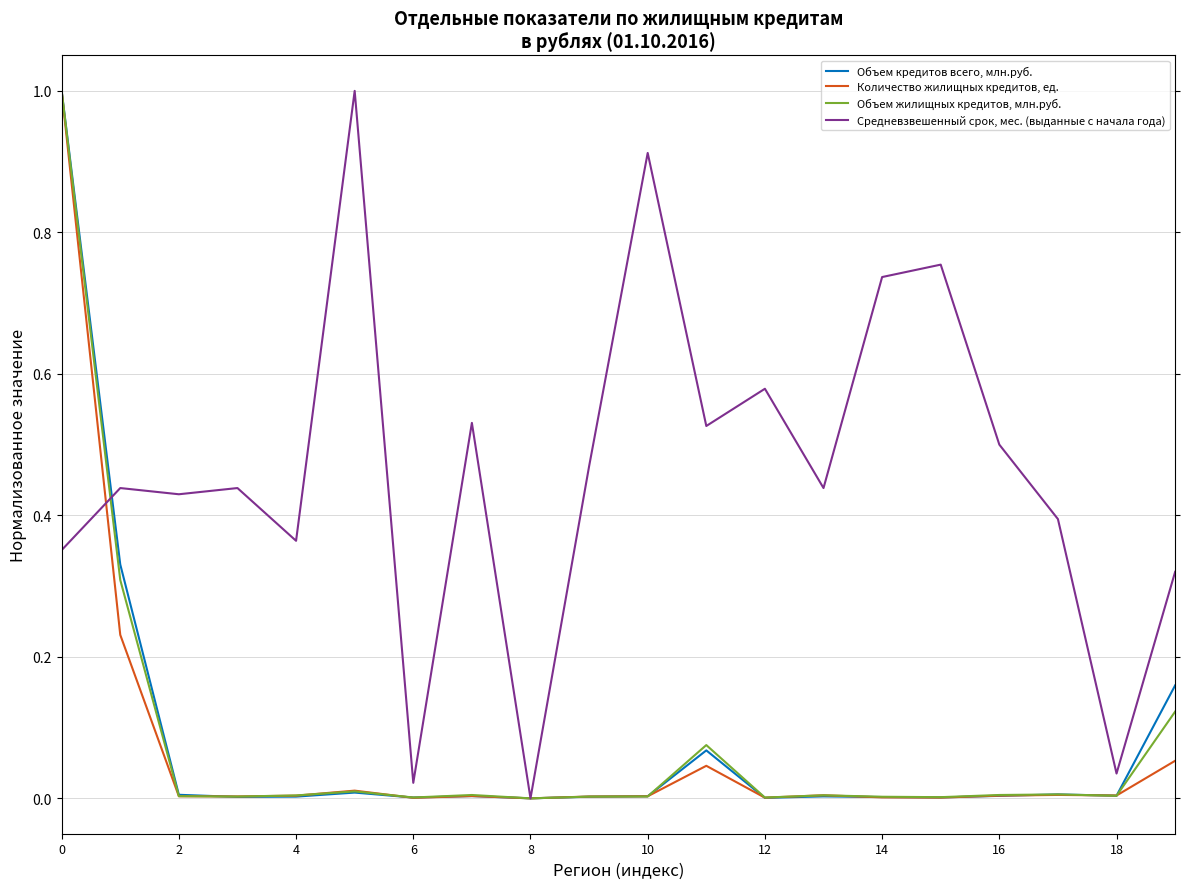

What is the sum of all Объем жилищных кредитов, млн.руб. values?

1.6